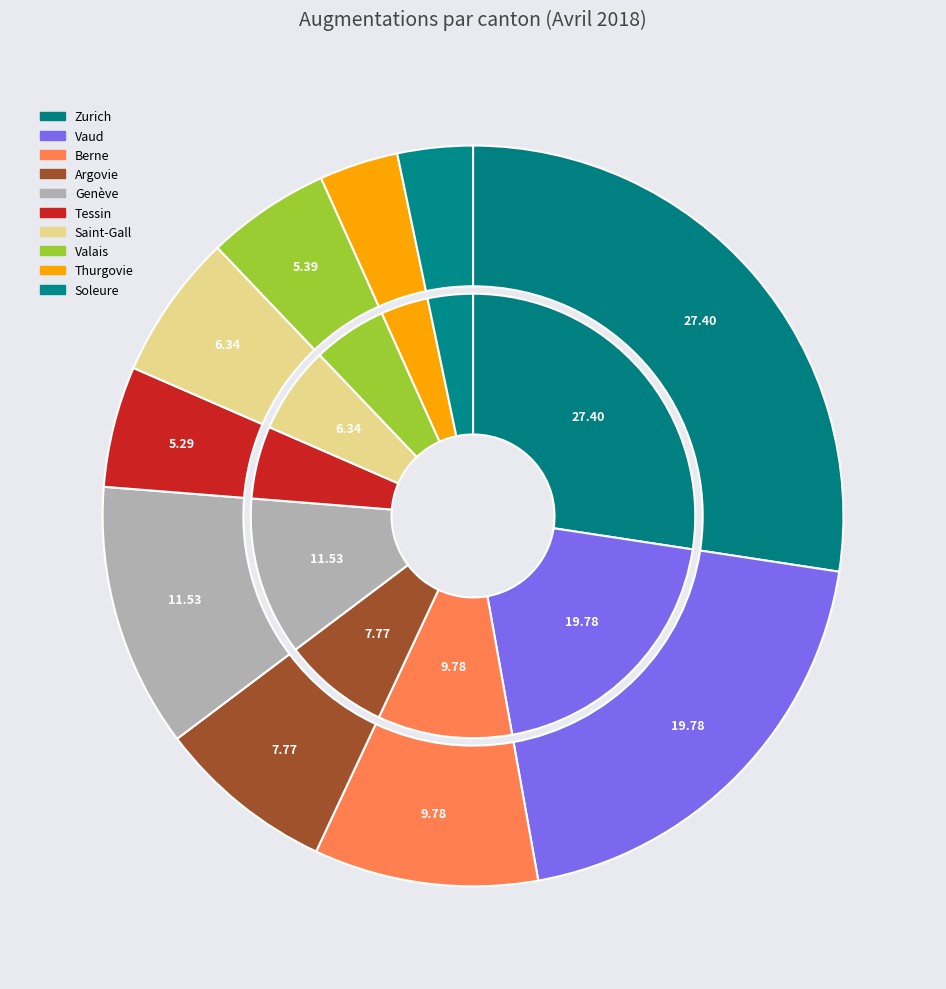

Rank the categories by value from highest to lowest.

Zurich, Vaud, Genève, Berne, Argovie, Saint-Gall, Valais, Tessin, Thurgovie, Soleure